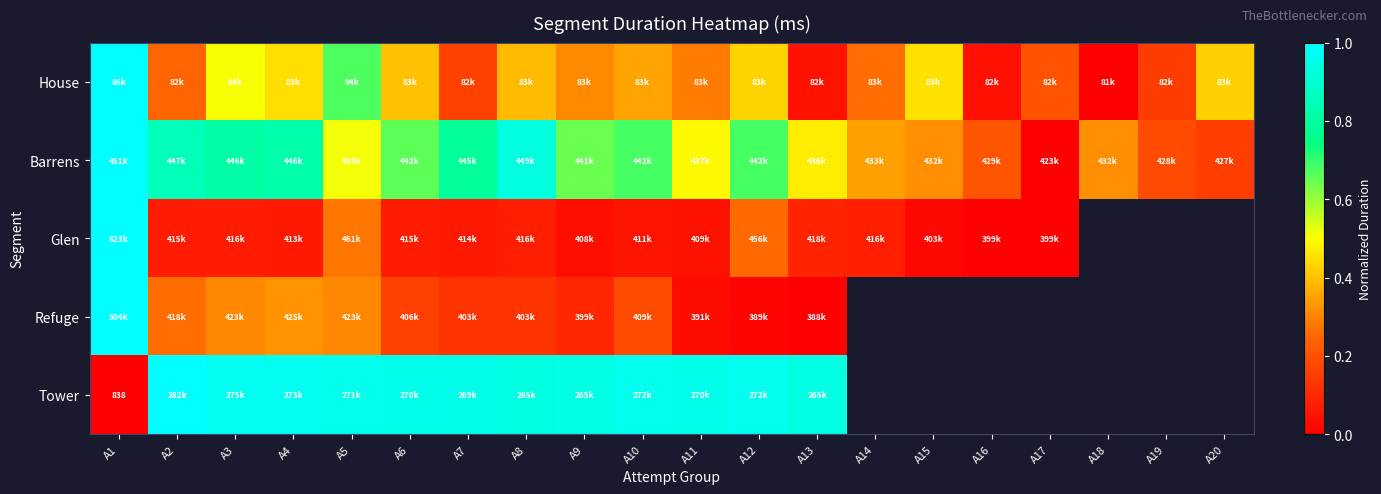

The Barrens series shows 0.2 at A7. True or false?

False